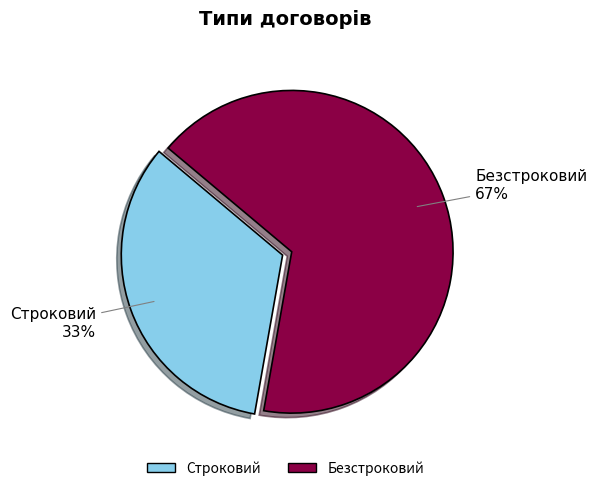

What percentage is the Строковий slice, to the nearest percent?

33%